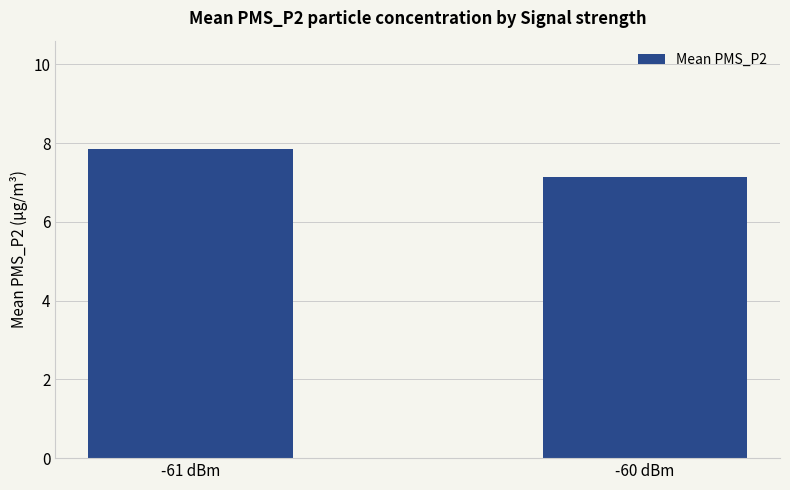

Rank the categories by value from lowest to highest.

-60 dBm, -61 dBm